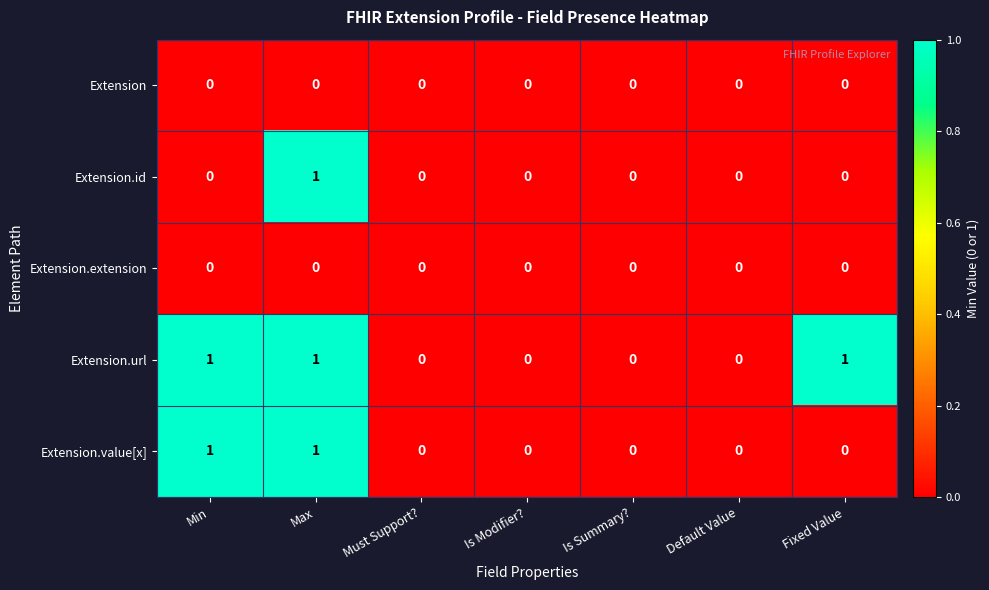

Count the number of data series in this chart.

5